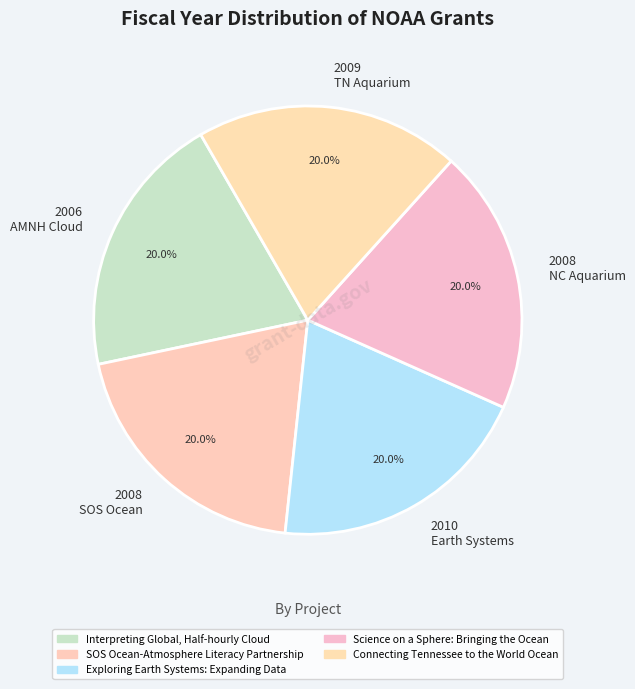

What is the ratio of the value at 2009 TN Aquarium to the value at 2008 NC Aquarium?

1.0